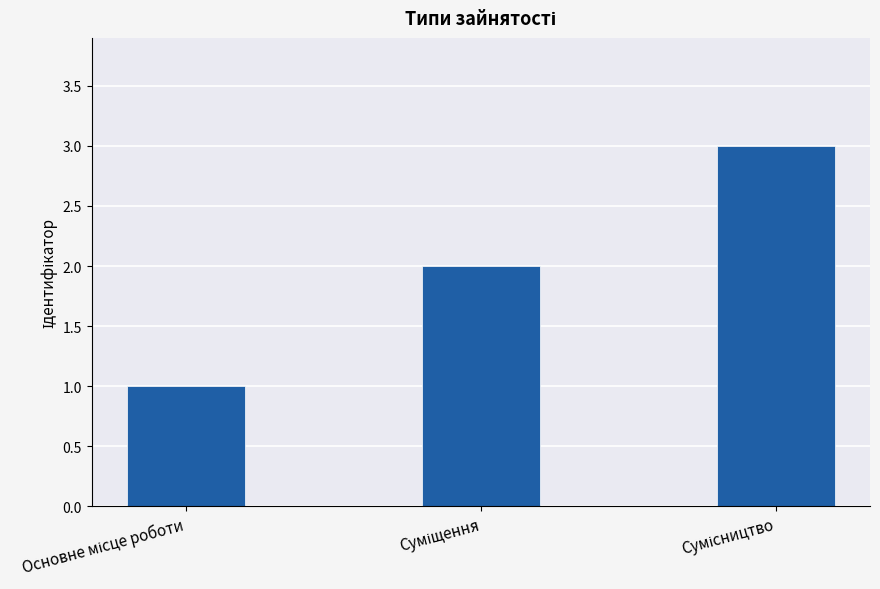

What is the greatest value displayed?

3